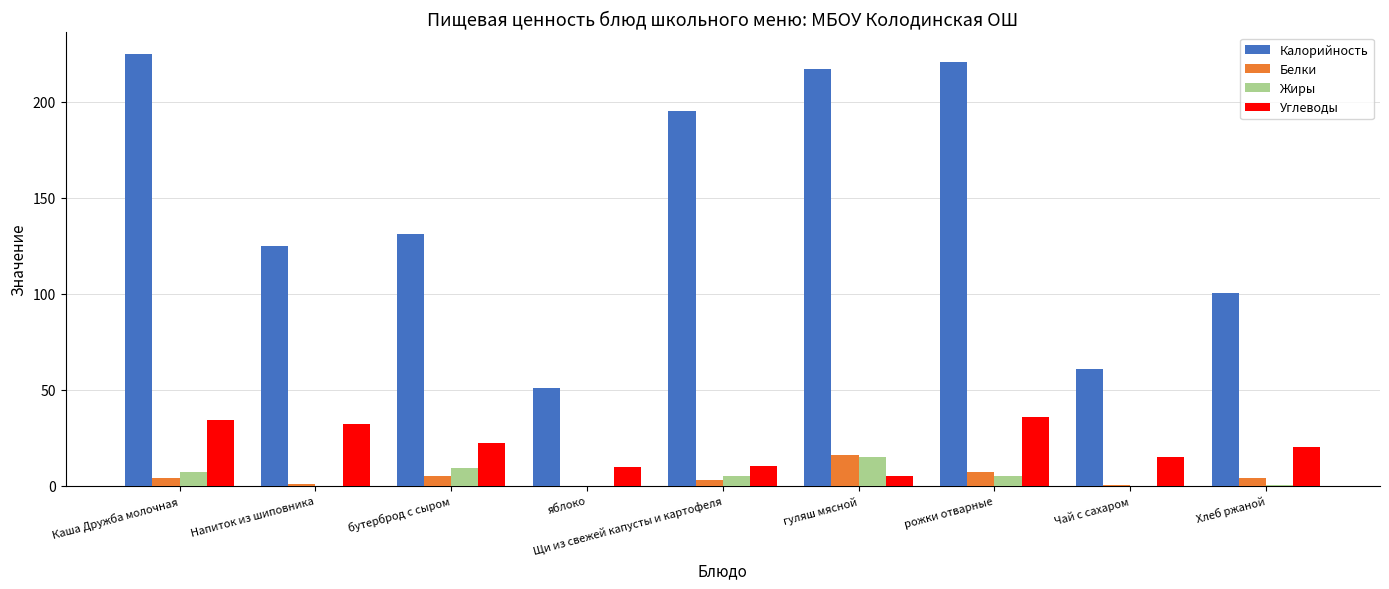

Which series has the largest total across all categories?

Калорийность